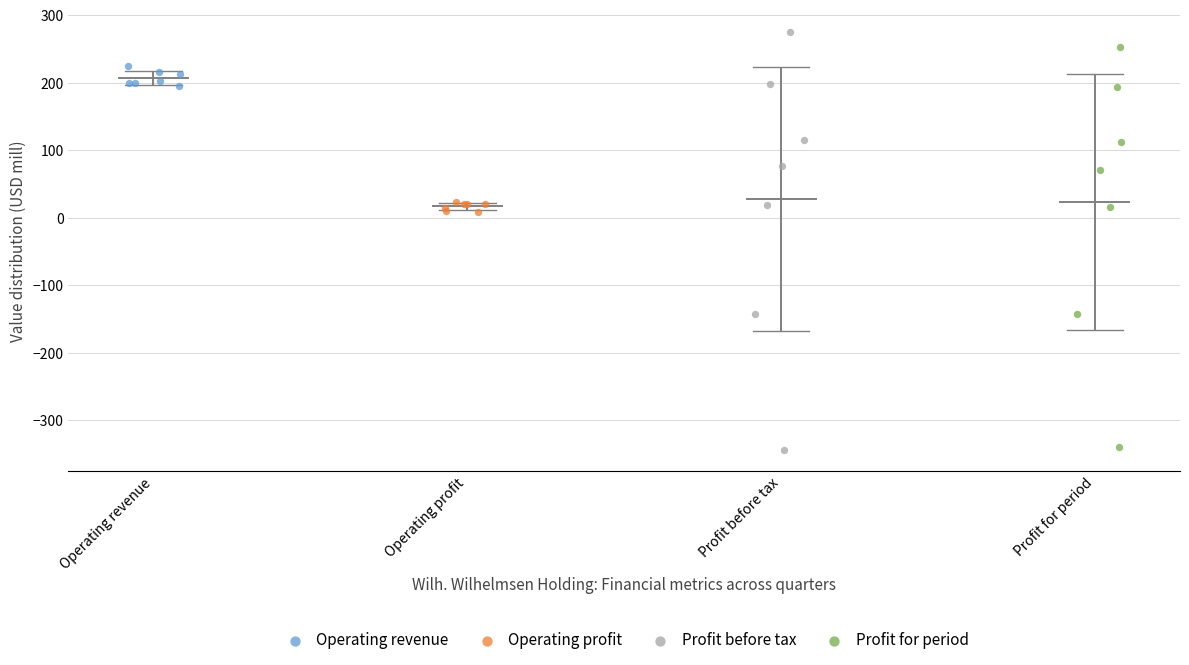

Which series has the widest spread of Y values?

Profit before tax